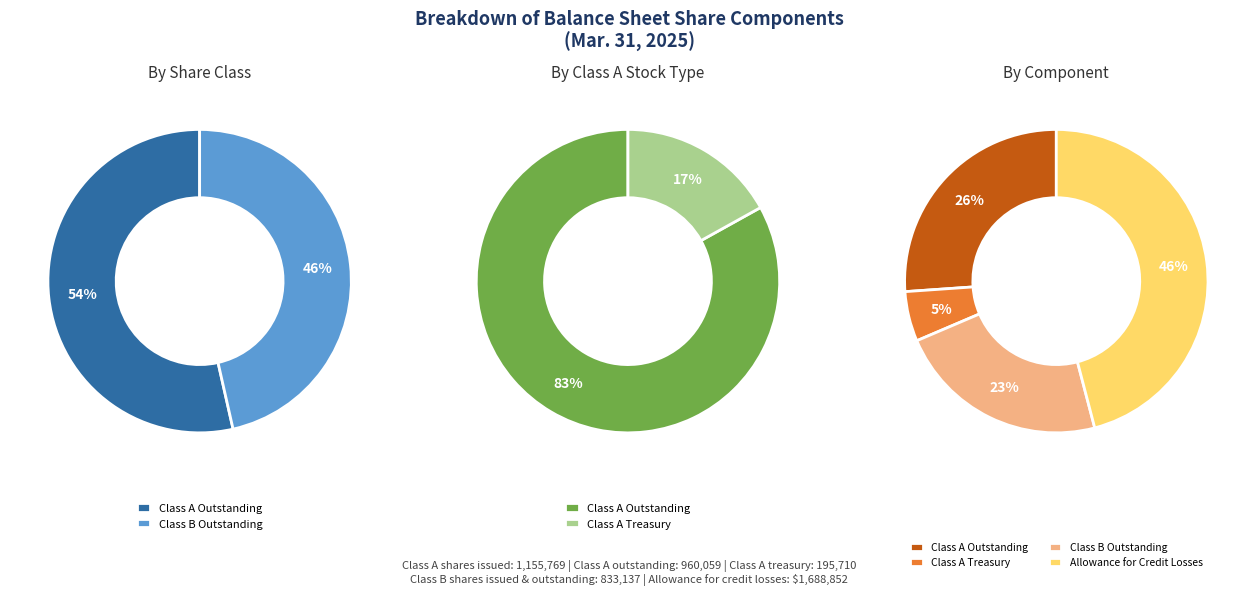

To the nearest percent, what is the difference between the largest and smallest slice percentages?

41%